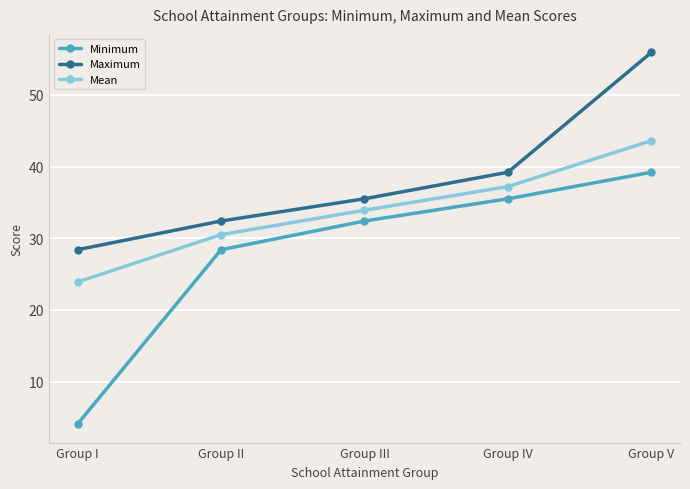

What are all the series names shown in the legend?

Minimum, Maximum, Mean